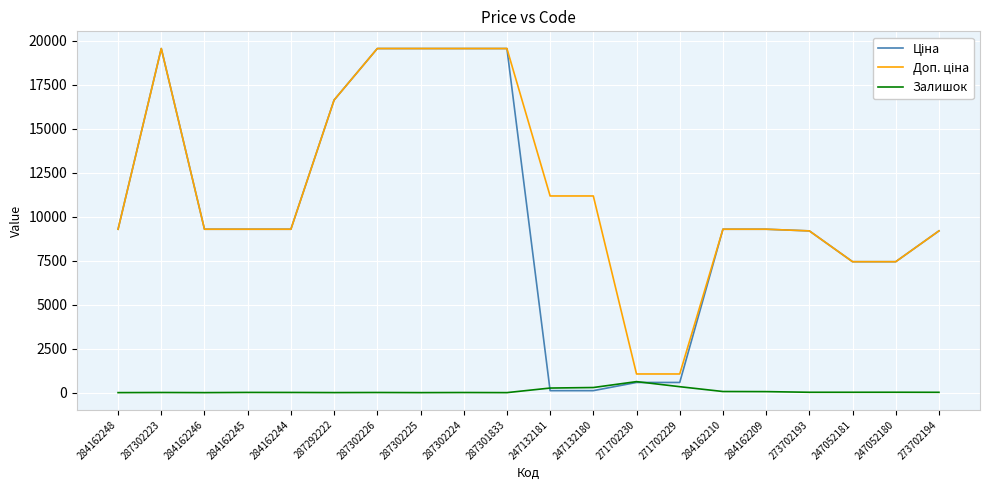

Is this an area chart (filled region under the line)?

No